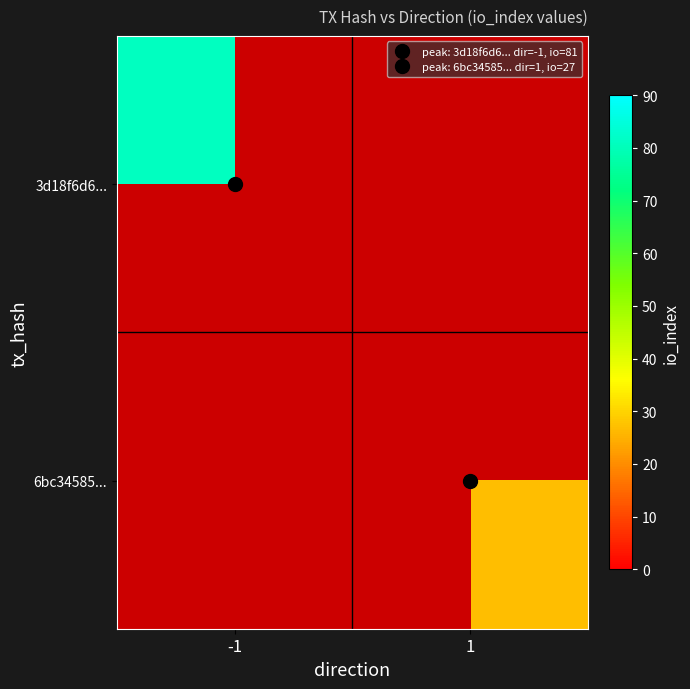

What is the total value across all series at 1?

27